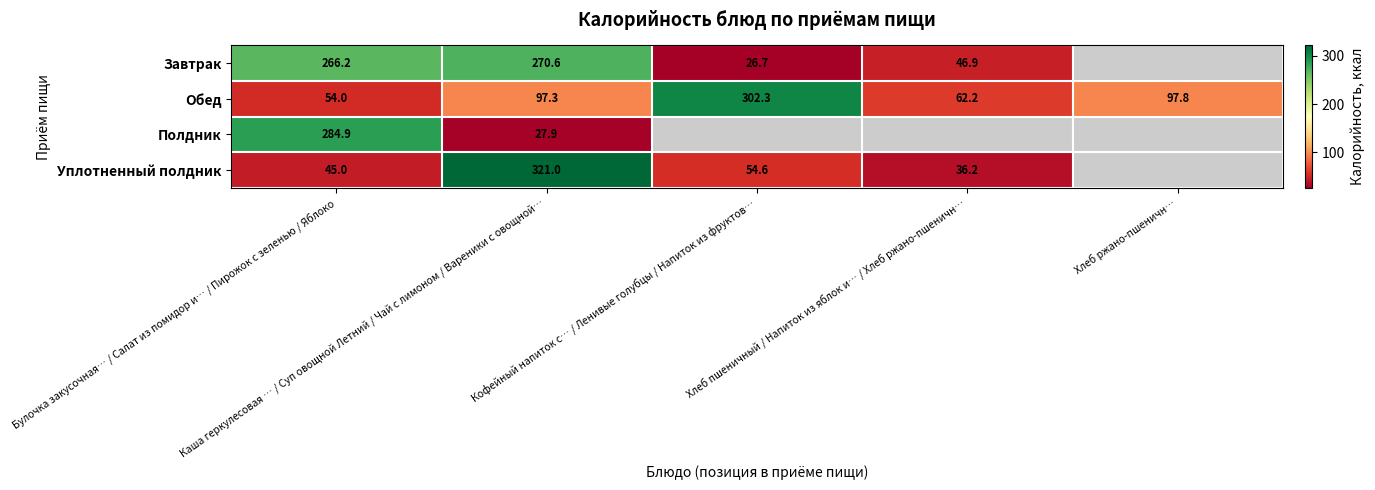

Is it true that Обед equals 302.3 at Кофейный напиток с… / Ленивые голубцы / Напиток из фруктов…?

True